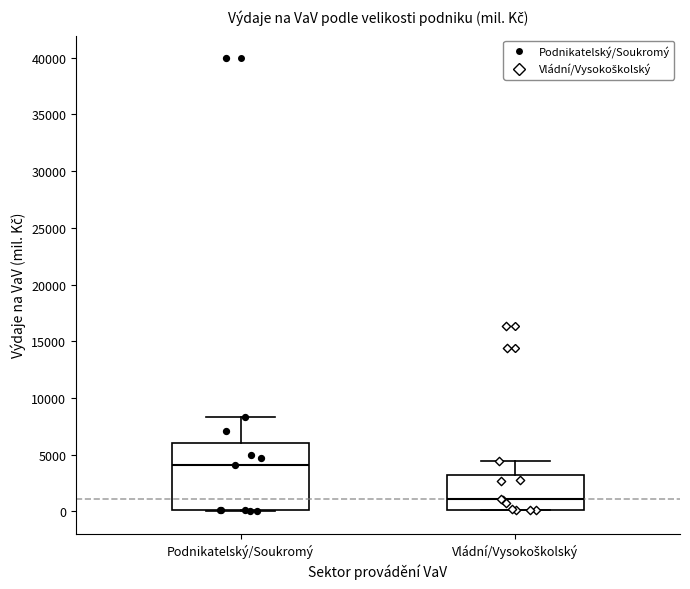

Reading left to right, read every box against the y-axis: the position of its median line, the range the box covers, and the ends of its whiskers. The values are not printed on the chart, so give them approximately, as read against the axis.

Podnikatelský/Soukromý: median 4000, box 0 to 6000, whiskers 0 to 8500
Vládní/Vysokoškolský: median 1000, box 0 to 3000, whiskers 0 to 4500